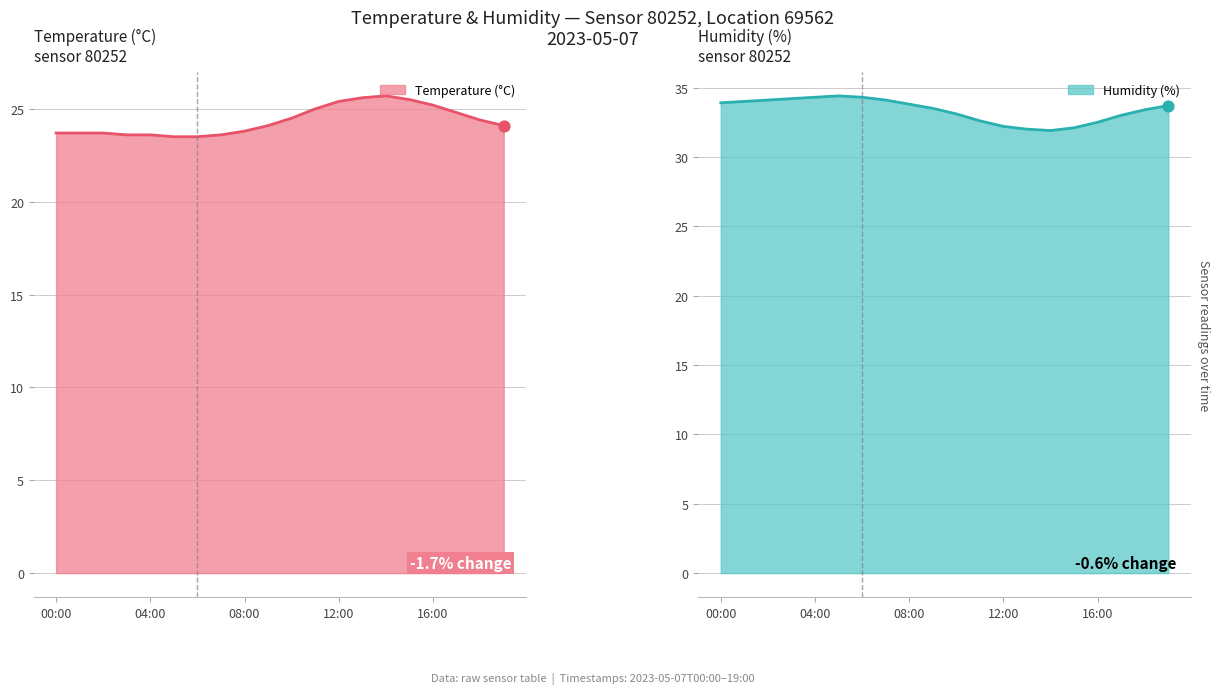

Which series contains the highest Y value?

humidity